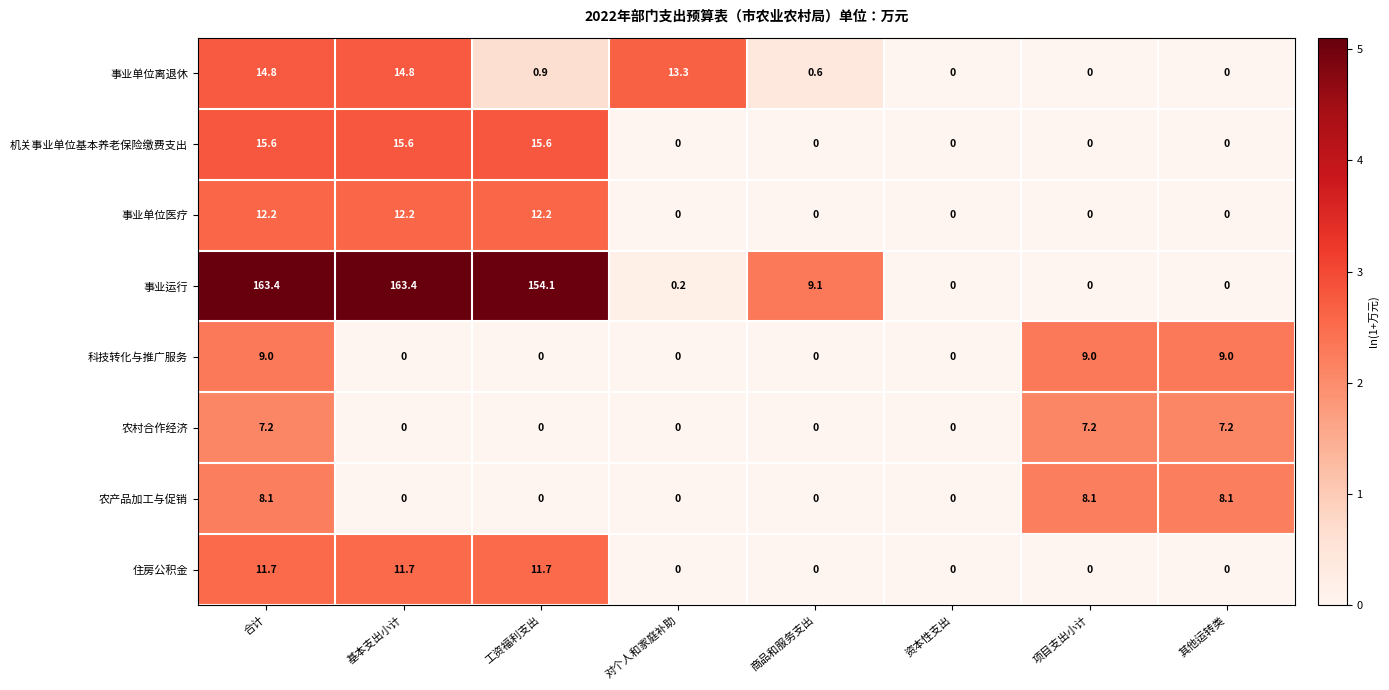

Rank the series at 合计 from lowest to highest value.

农村合作经济, 农产品加工与促销, 科技转化与推广服务, 住房公积金, 事业单位医疗, 事业单位离退休, 机关事业单位基本养老保险缴费支出, 事业运行